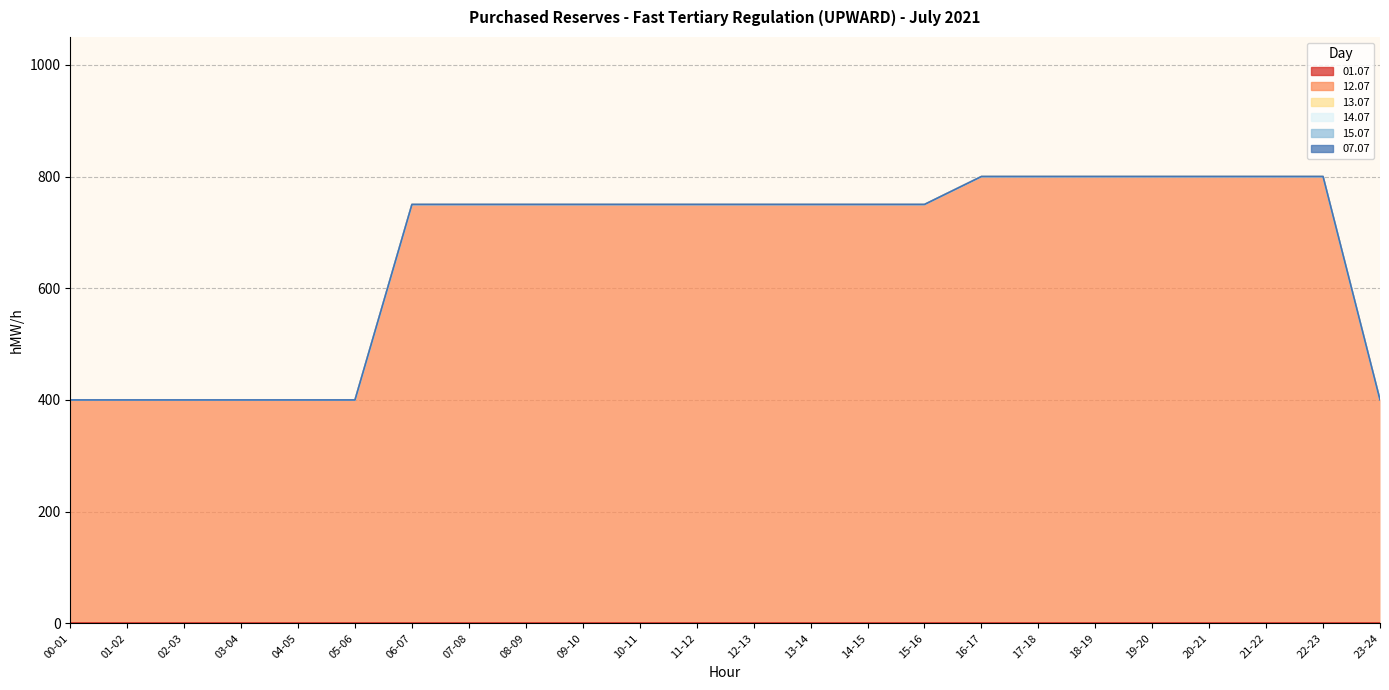

True or false: 12.07 and 14.07 intersect in this chart.

False